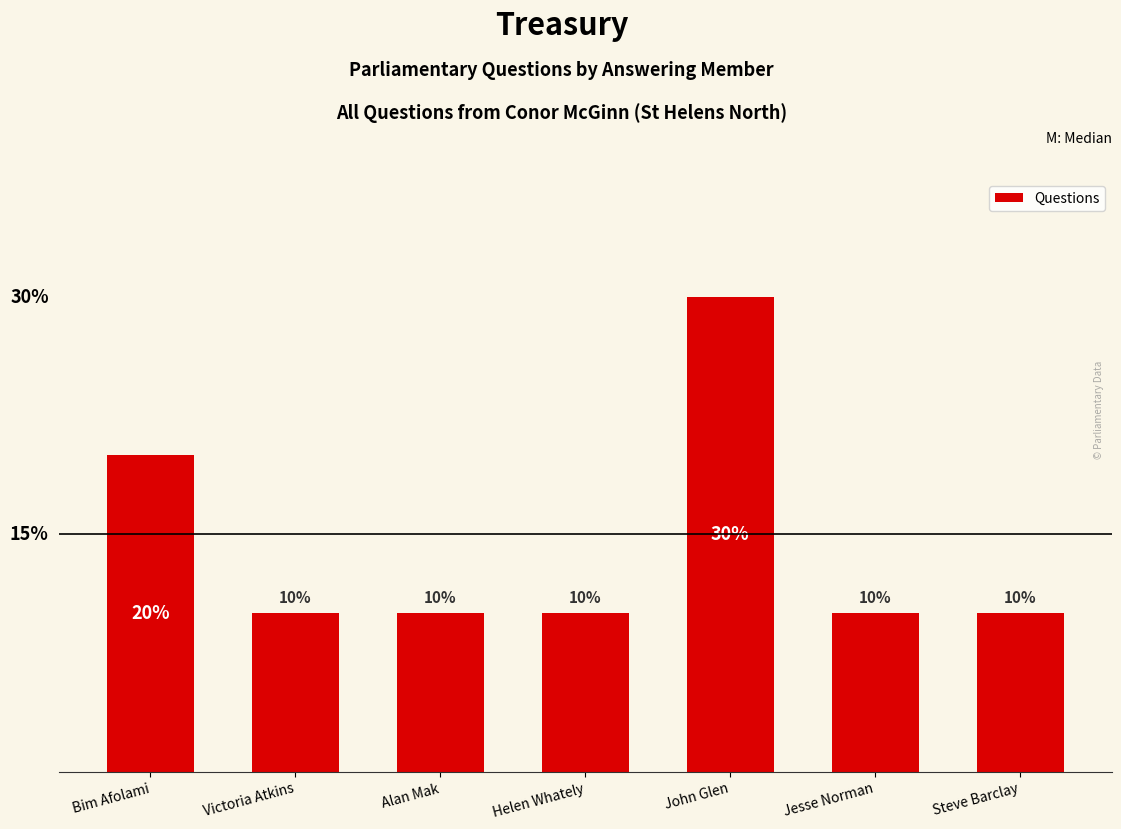

What is the label of the 7th bar from the left?

Steve Barclay